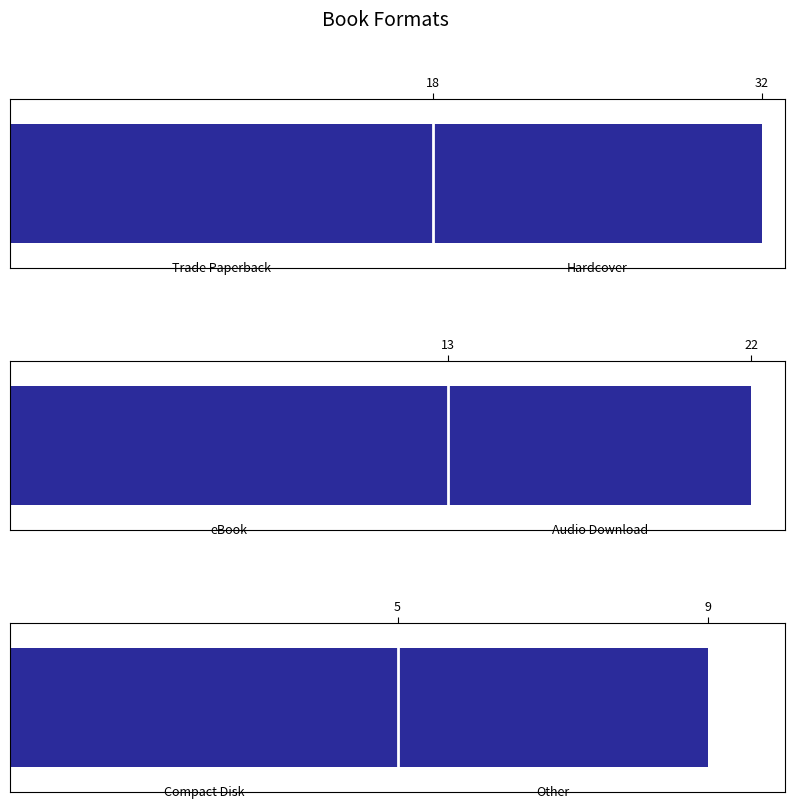

What is the value of the 1st bar from the left?

5